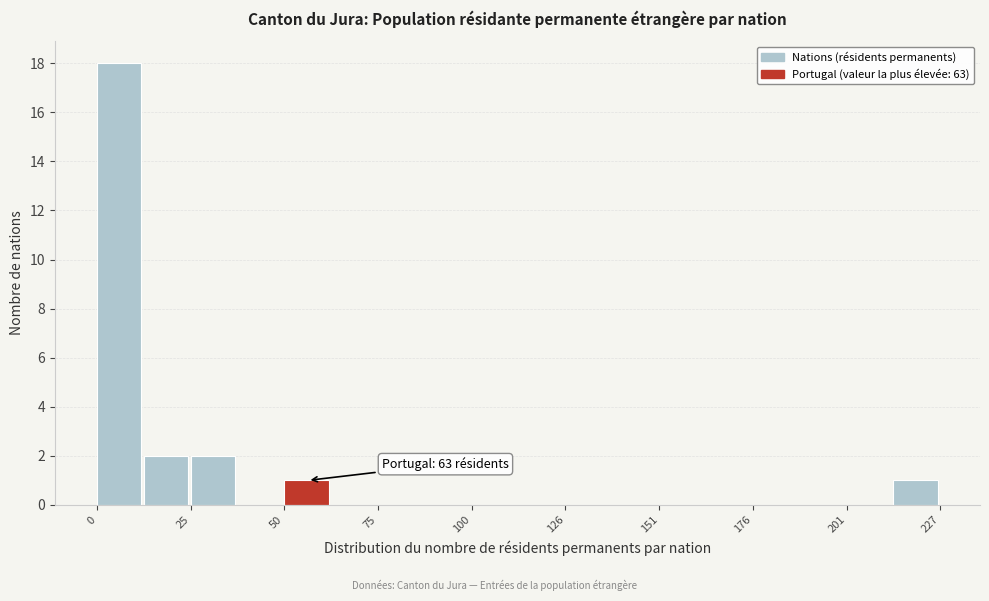

Read against the x-axis, roughly where is the centre of the tallest bar?

5